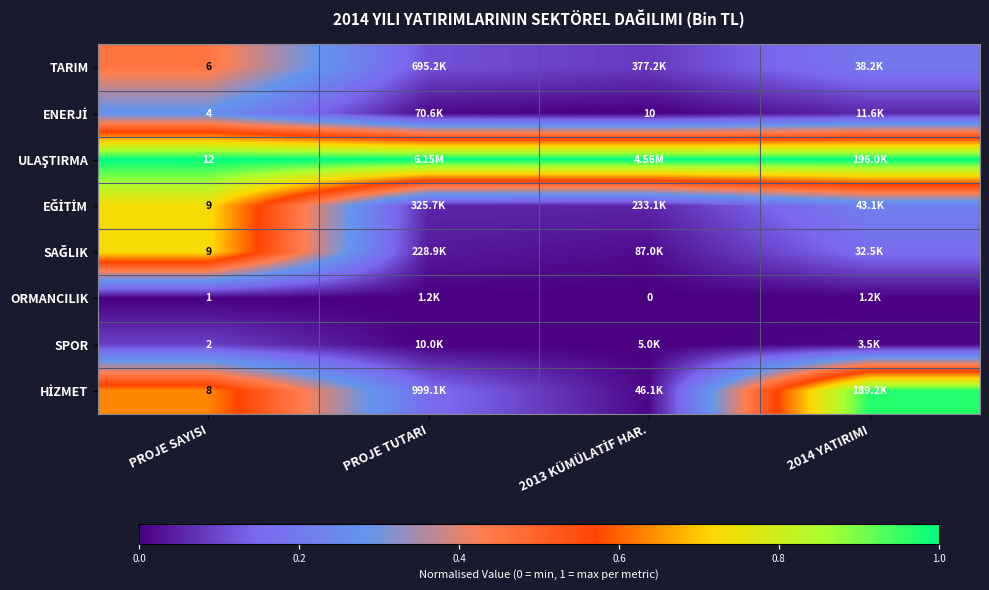

What is the difference between the highest and lowest values at 2014 YATIRIMI?

1.0